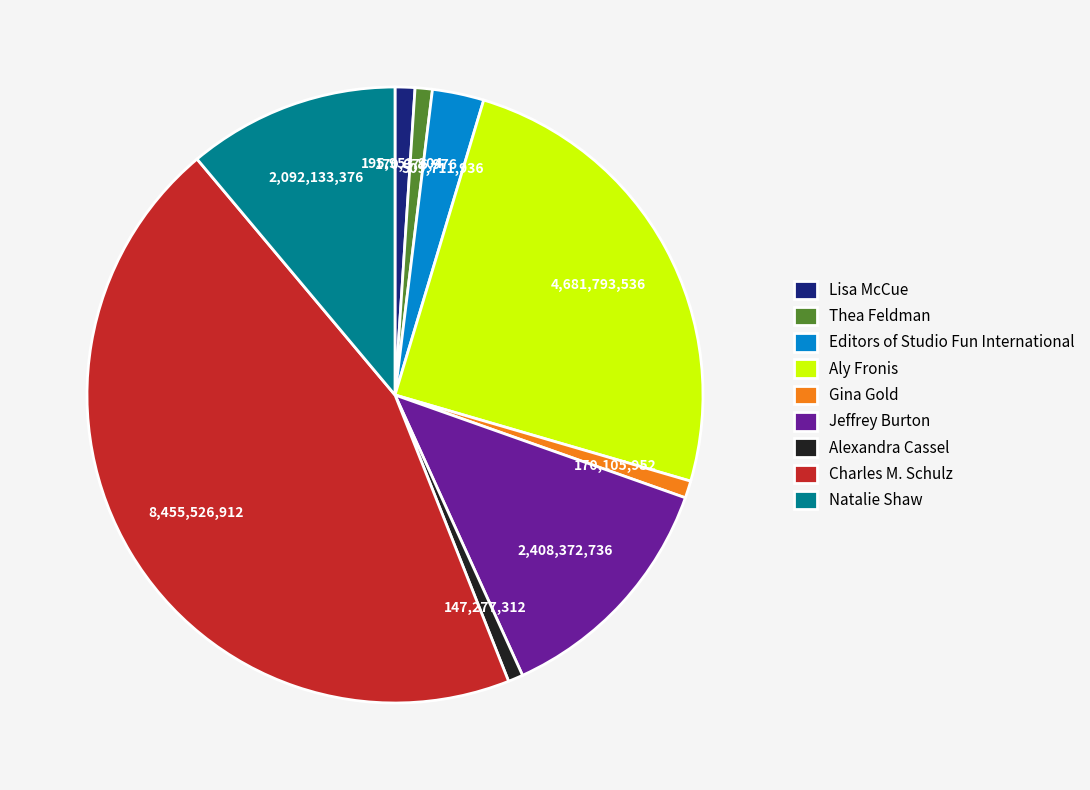

Is the sum of Charles M. Schulz and Jeffrey Burton greater than half?

Yes